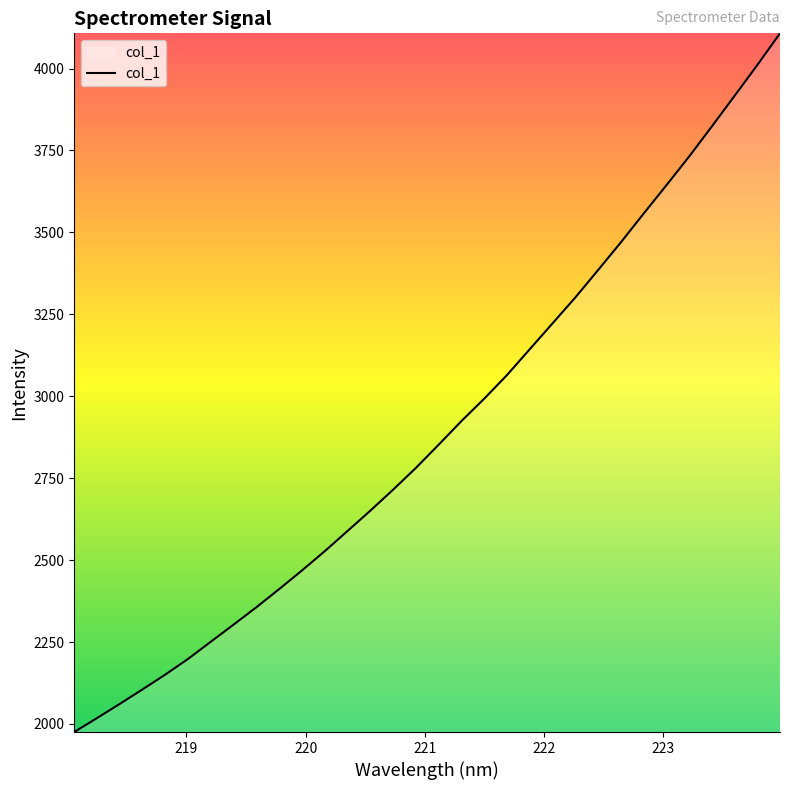

What is the minimum value shown in the chart?

1975.3